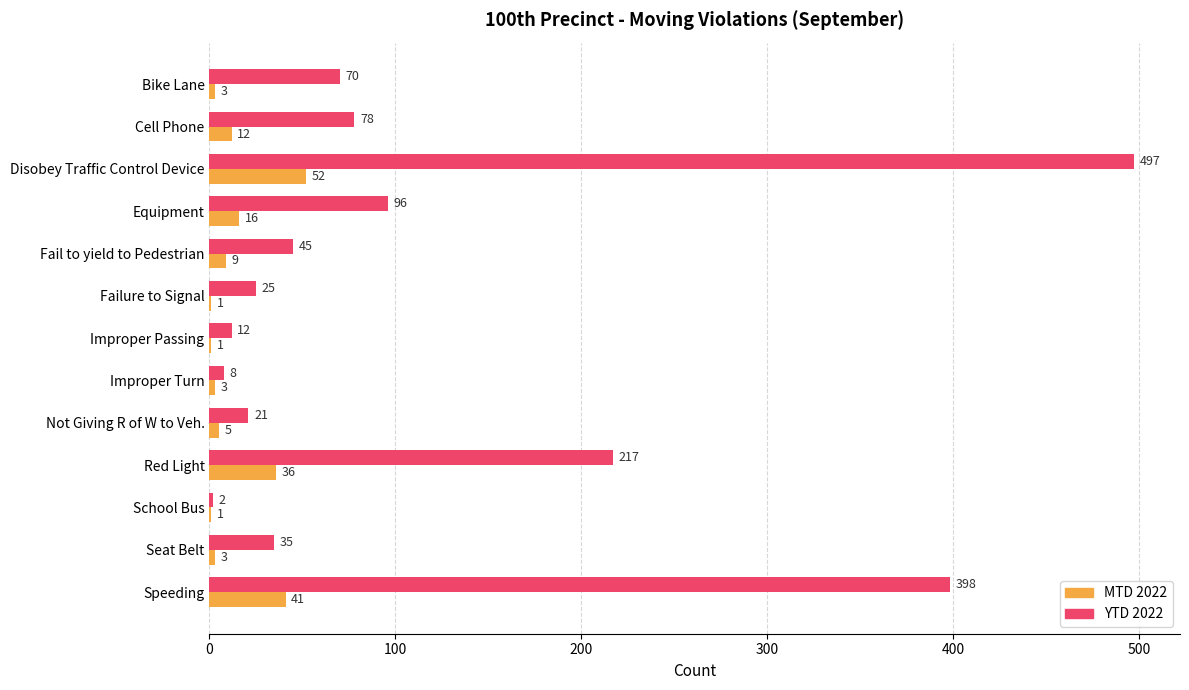

At which label is MTD 2022 closest to 26?

Equipment